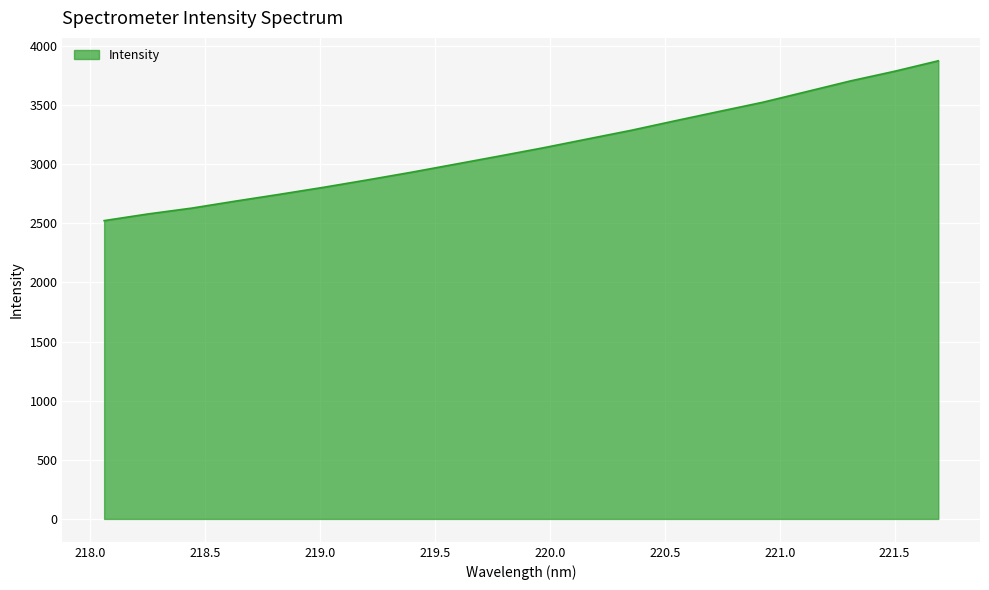

How many lines are shown in the chart?

1